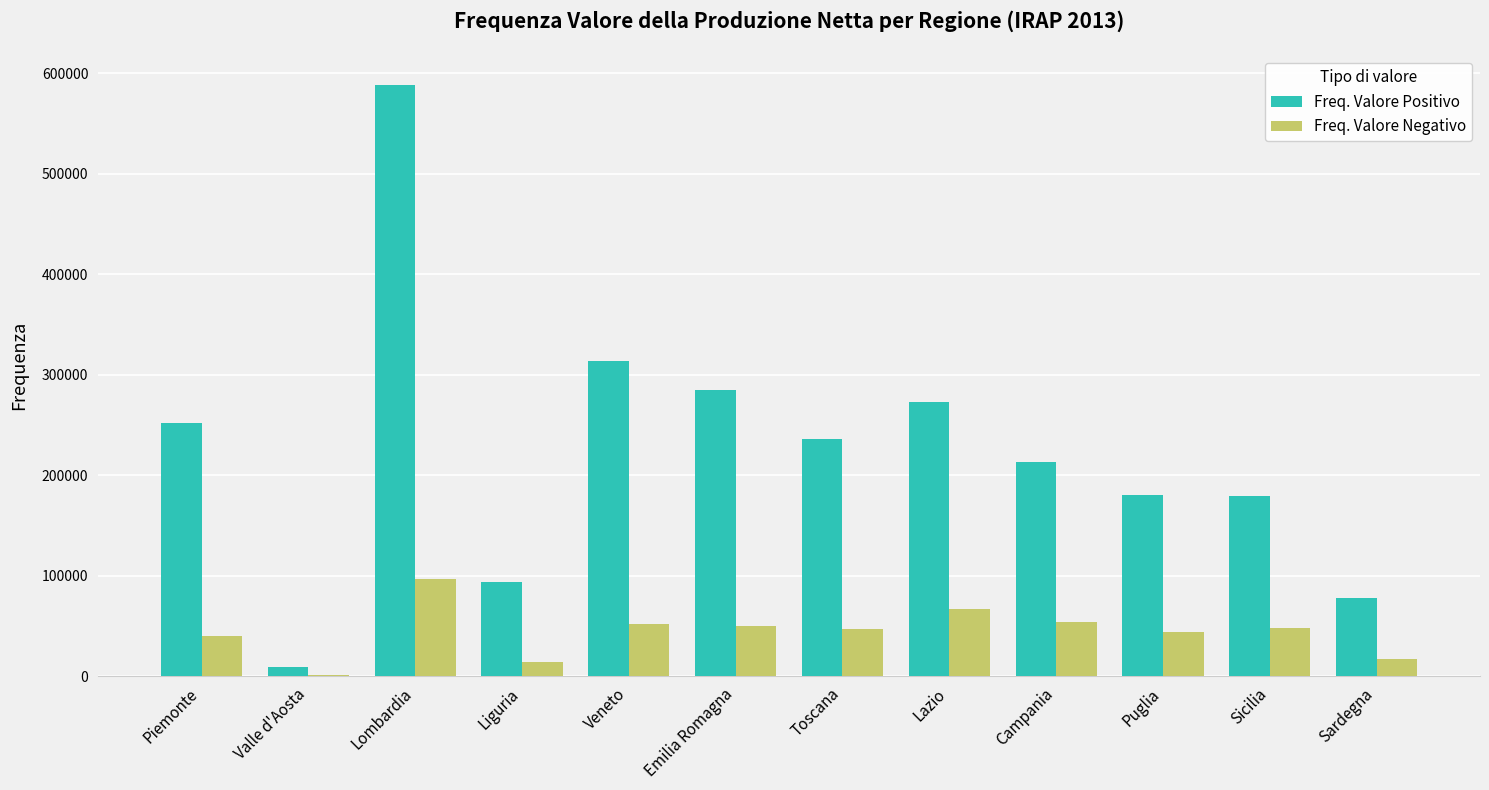

Between Liguria and Sardegna, which series saw the biggest shift?

Freq. Valore Positivo